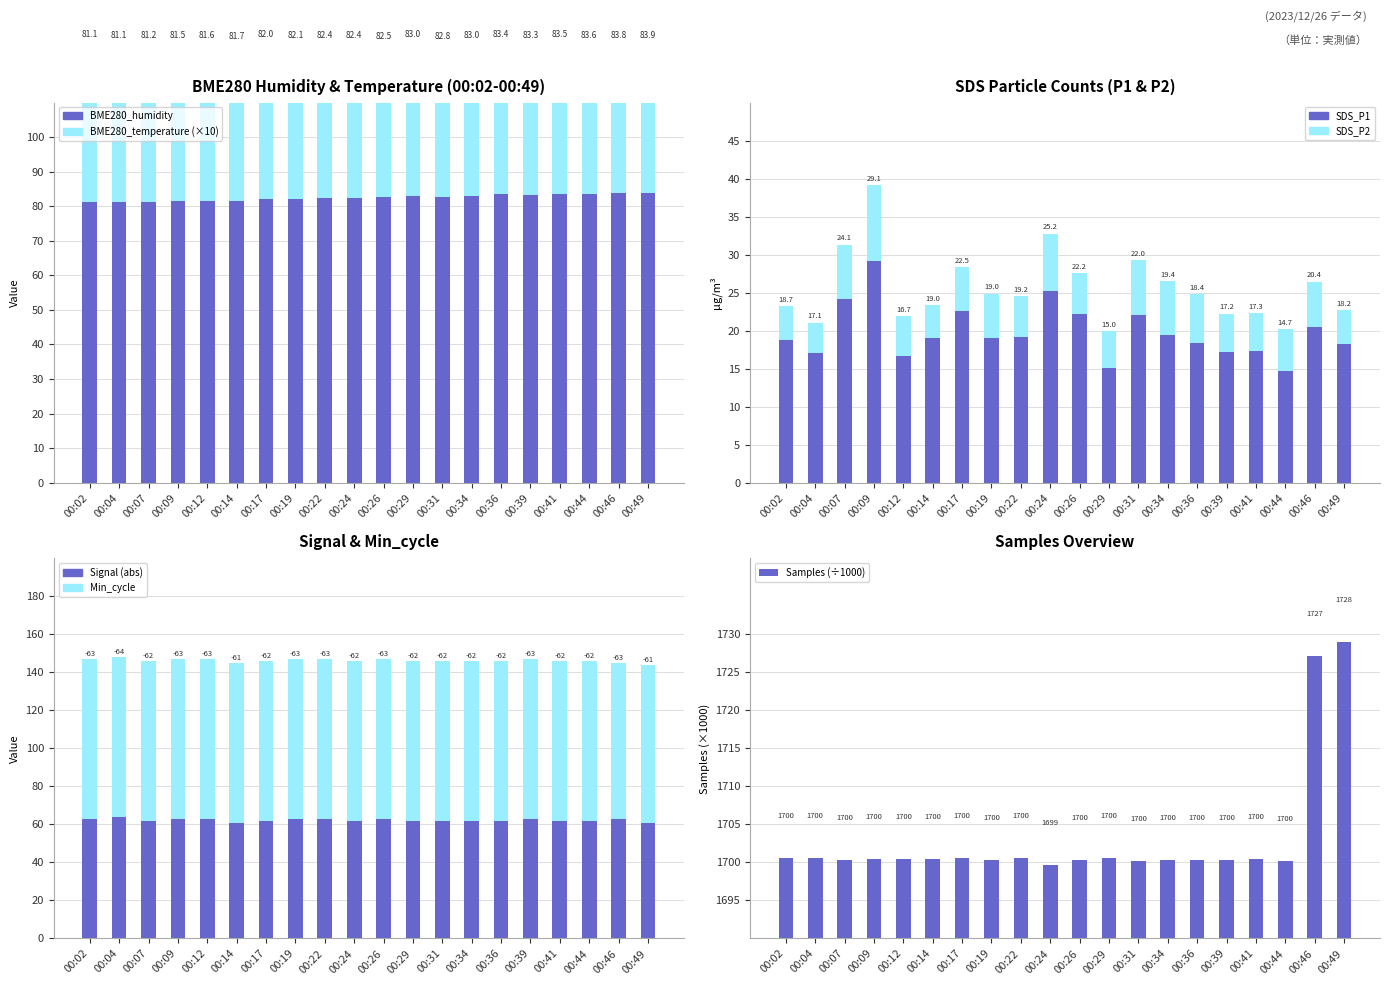

The value of BME280_temperature at 00:46 is 43.9. True or false?

True